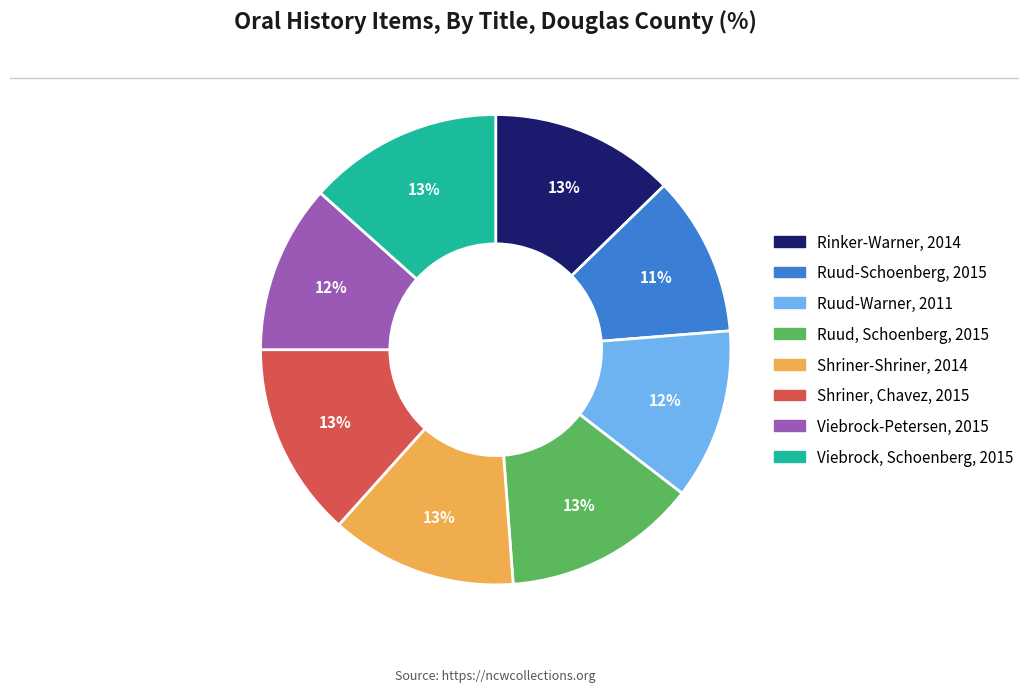

Does any single category account for the majority?

No